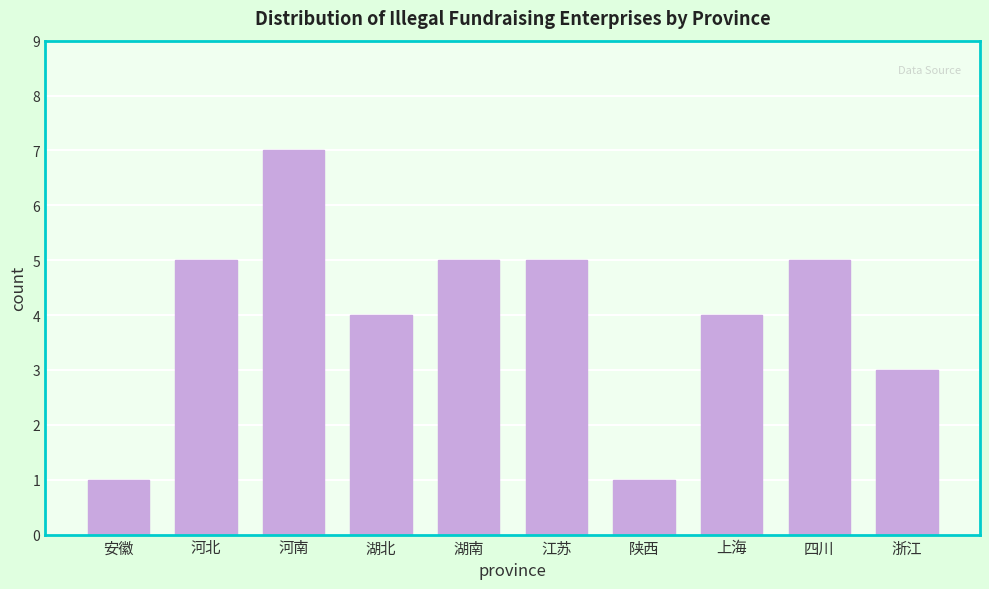

Reading left to right, what are all the values shown in this chart?

安徽=1	河北=5	河南=7	湖北=4	湖南=5	江苏=5	陕西=1	上海=4	四川=5	浙江=3